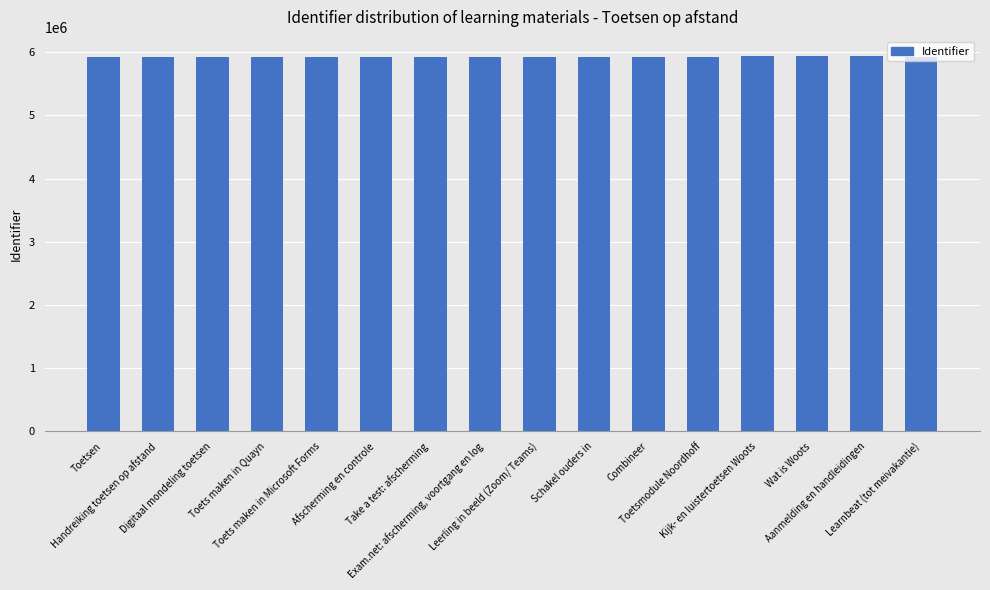

What is the minimum value shown in the chart?

5922147